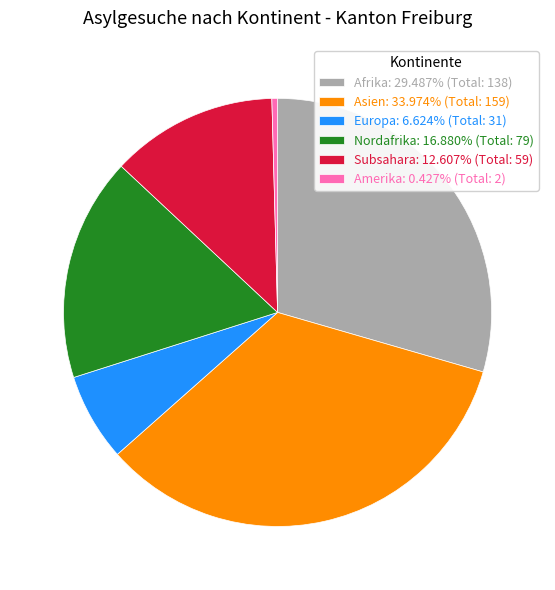

Count the number of slices in the pie.

6